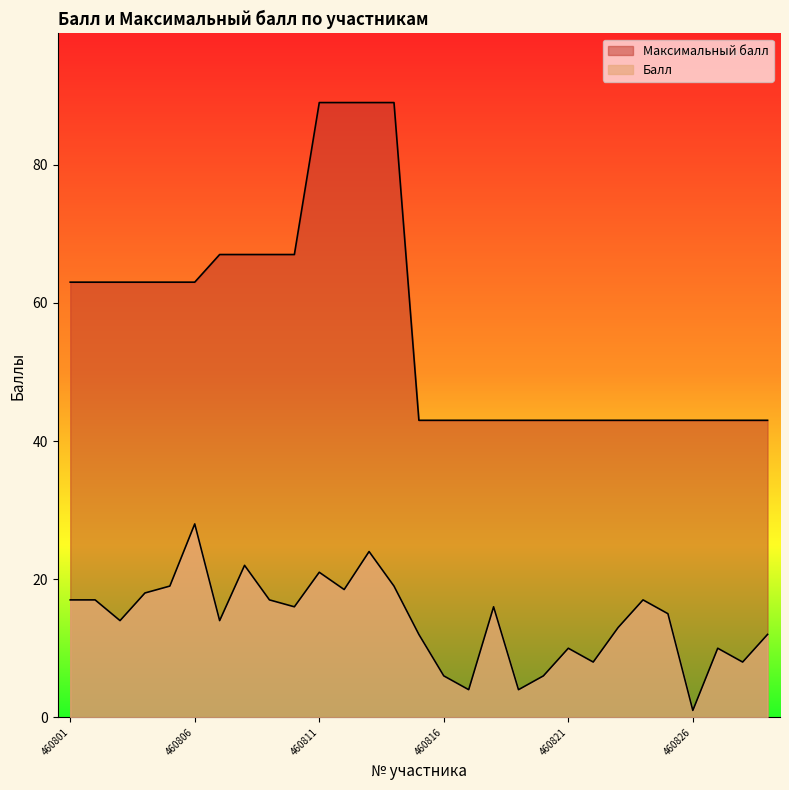

At how many categories does at least one series exceed 36?

29